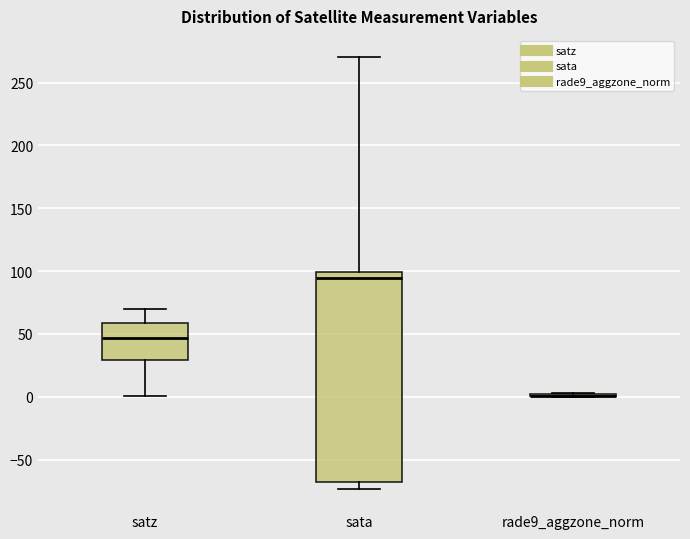

Comparing the boxes themselves (not the whiskers), which one is the tallest?

sata